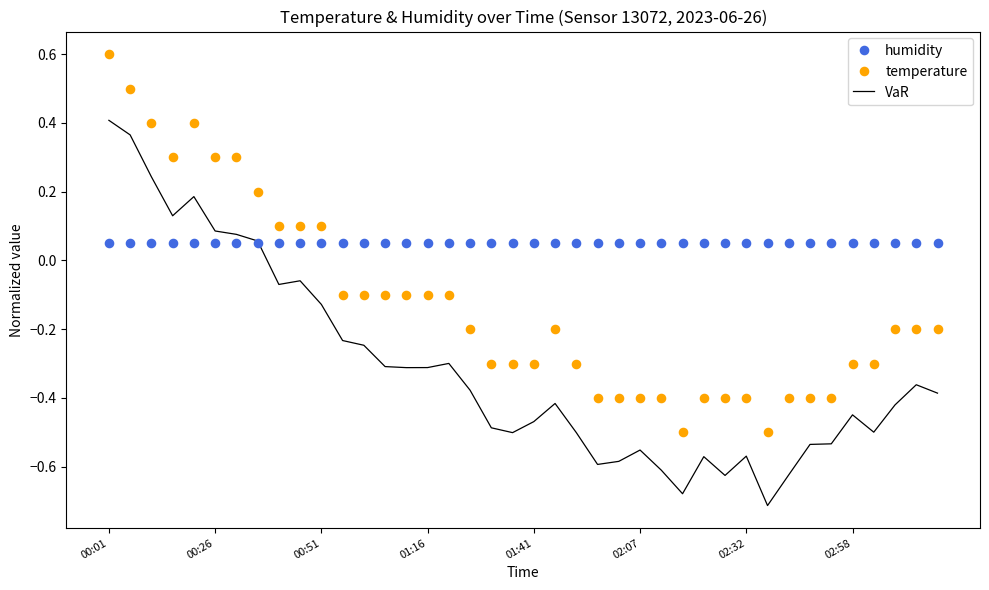

Which series reaches the maximum Y coordinate?

temperature